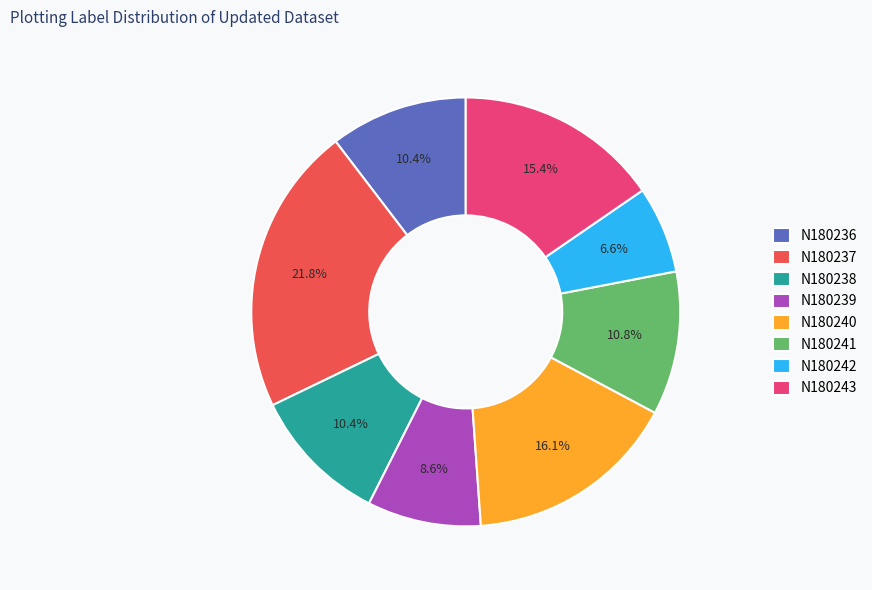

Is there any slice that represents more than half of the pie?

No